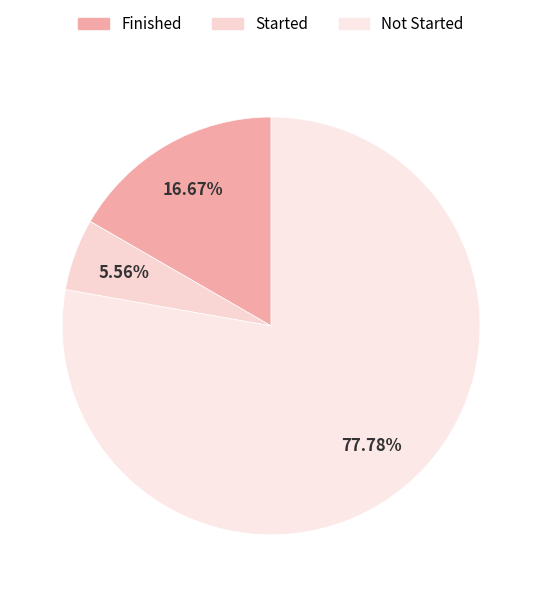

To the nearest percent, what portion does Not Started represent?

78%